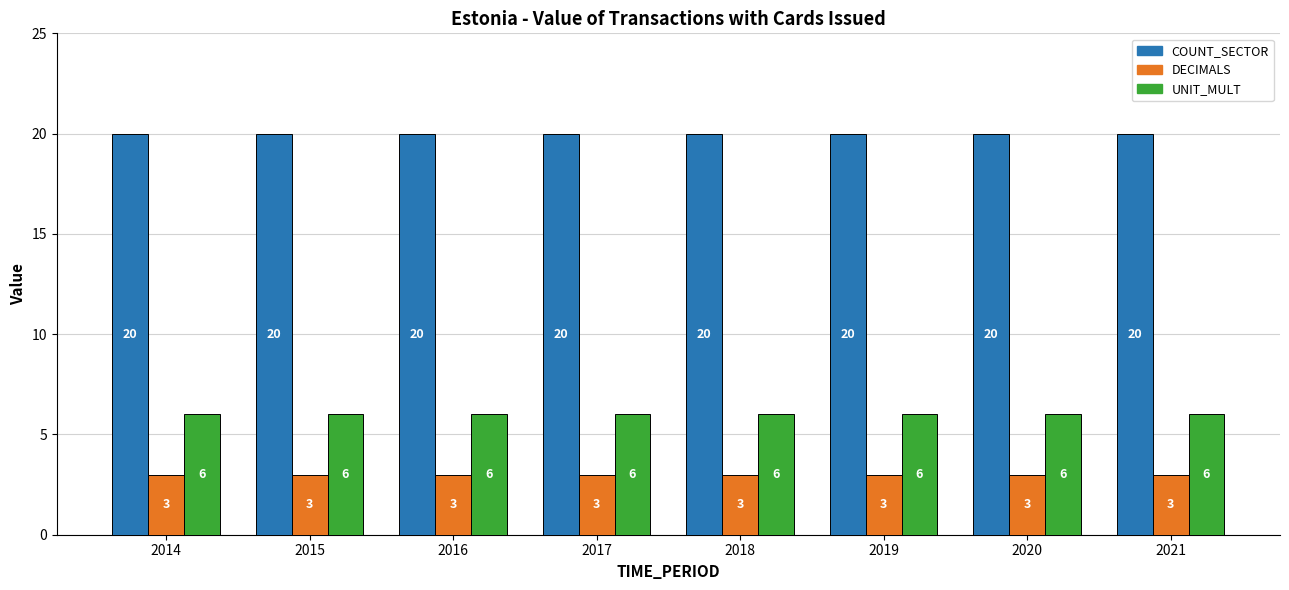

Is the value of COUNT_SECTOR at 2016 greater than the value of DECIMALS at 2017?

Yes